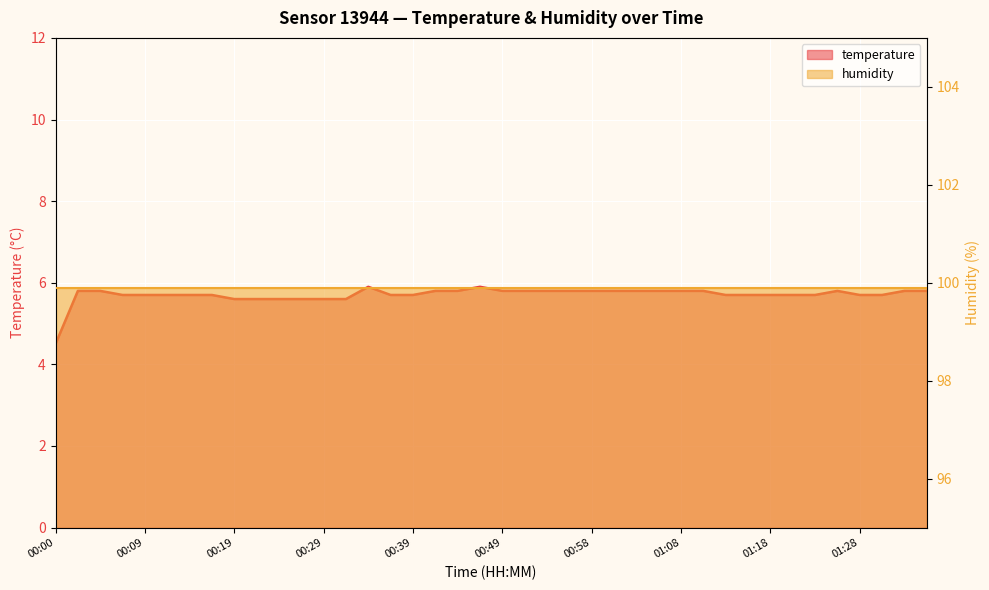

What is the maximum value shown in the chart?

5.9